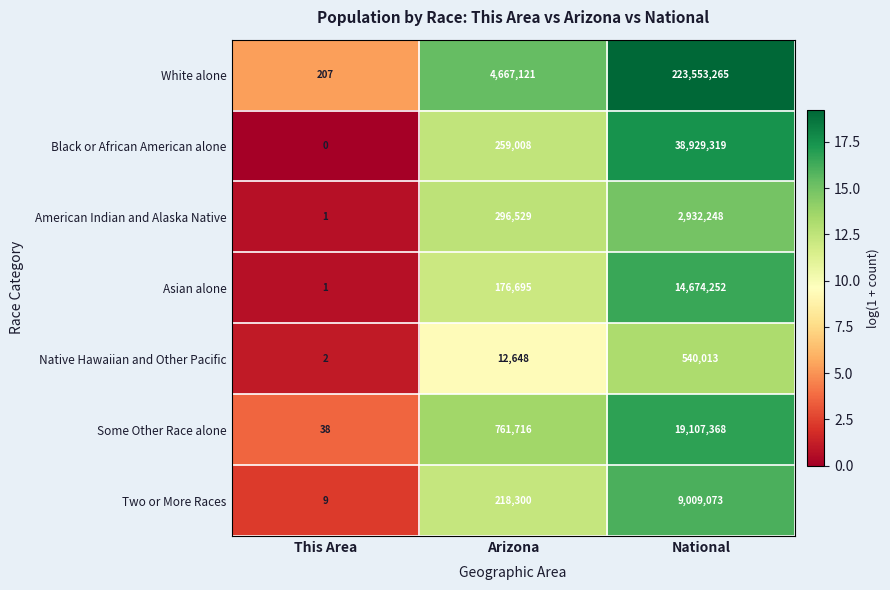

At National, list the series in order from largest to smallest.

White alone, Black or African American alone, Some Other Race alone, Asian alone, Two or More Races, American Indian and Alaska Native, Native Hawaiian and Other Pacific